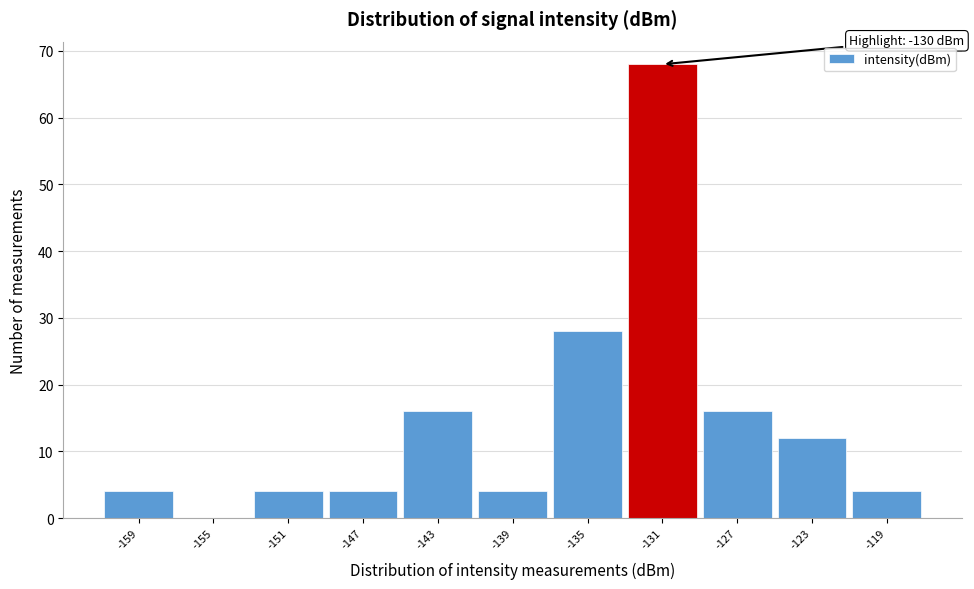

Reading left to right, extract all data points from this chart.

-159=4	-155=0	-151=4	-147=4	-143=16	-139=4	-135=28	-131=68	-127=16	-123=12	-119=4